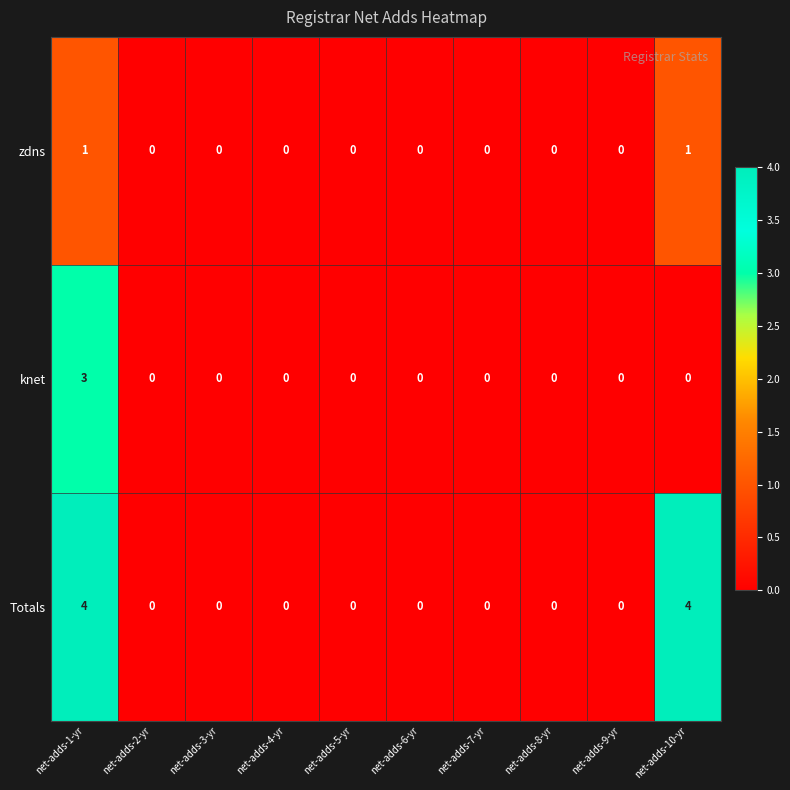

What is the maximum value shown in the chart?

4